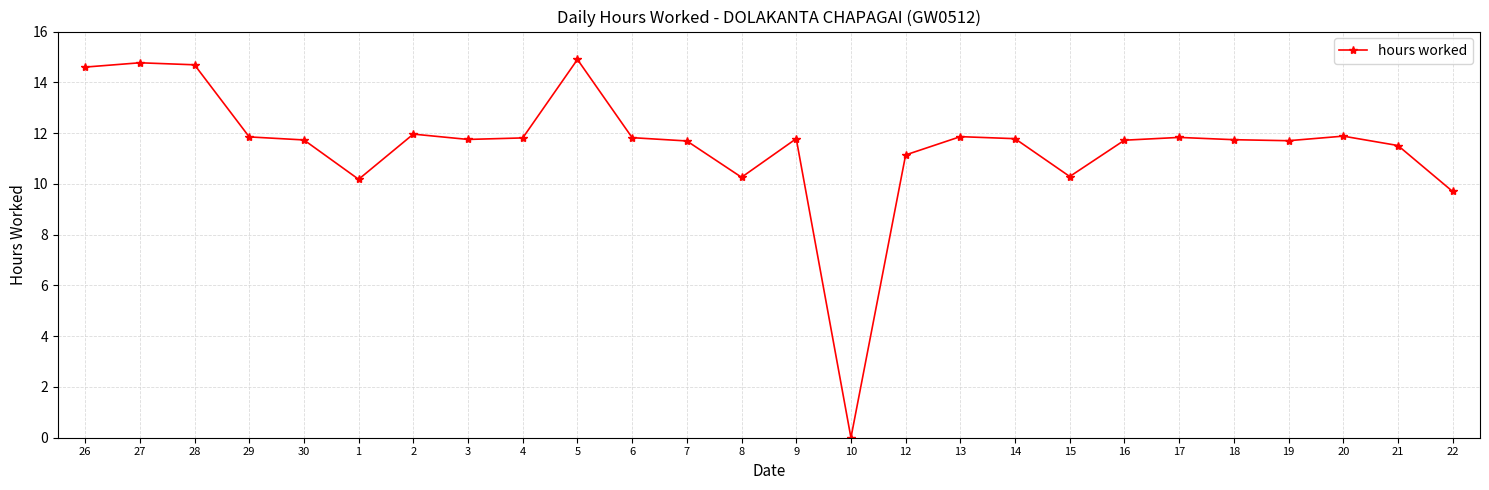

What is the average value?

11.5